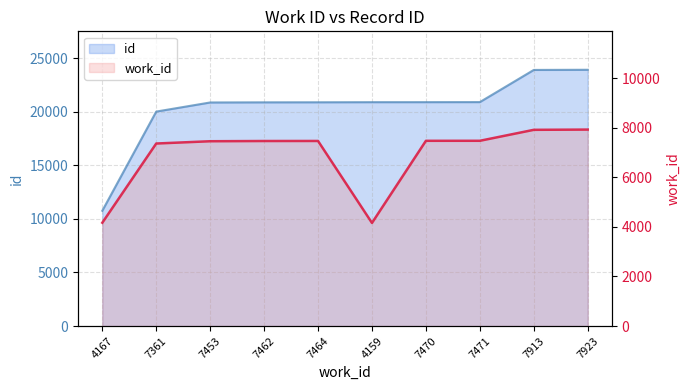

Which label corresponds to the largest value in the chart?

7923